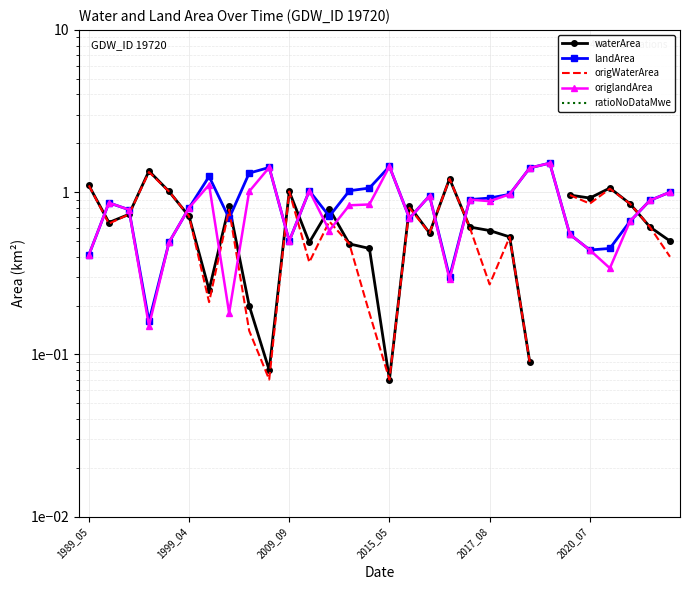

What is the label of the 8th point from the left?

7